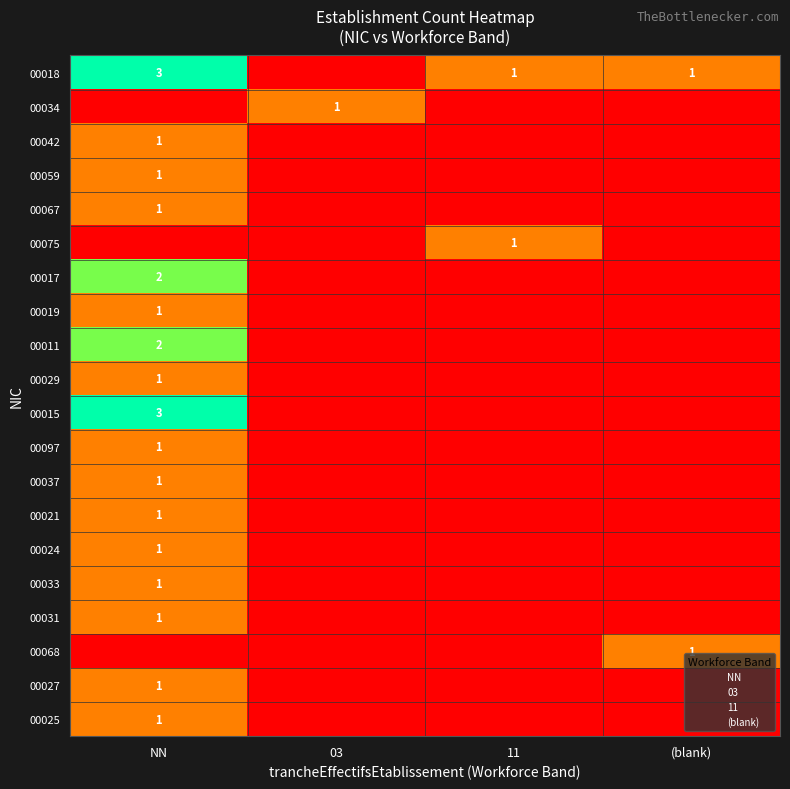

Which series has the largest total across all categories?

00018